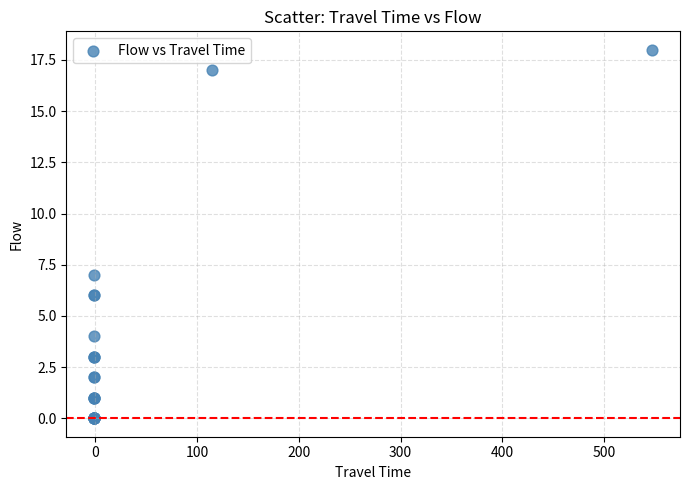

What Y value in the scatter plot is closest to 9?

7